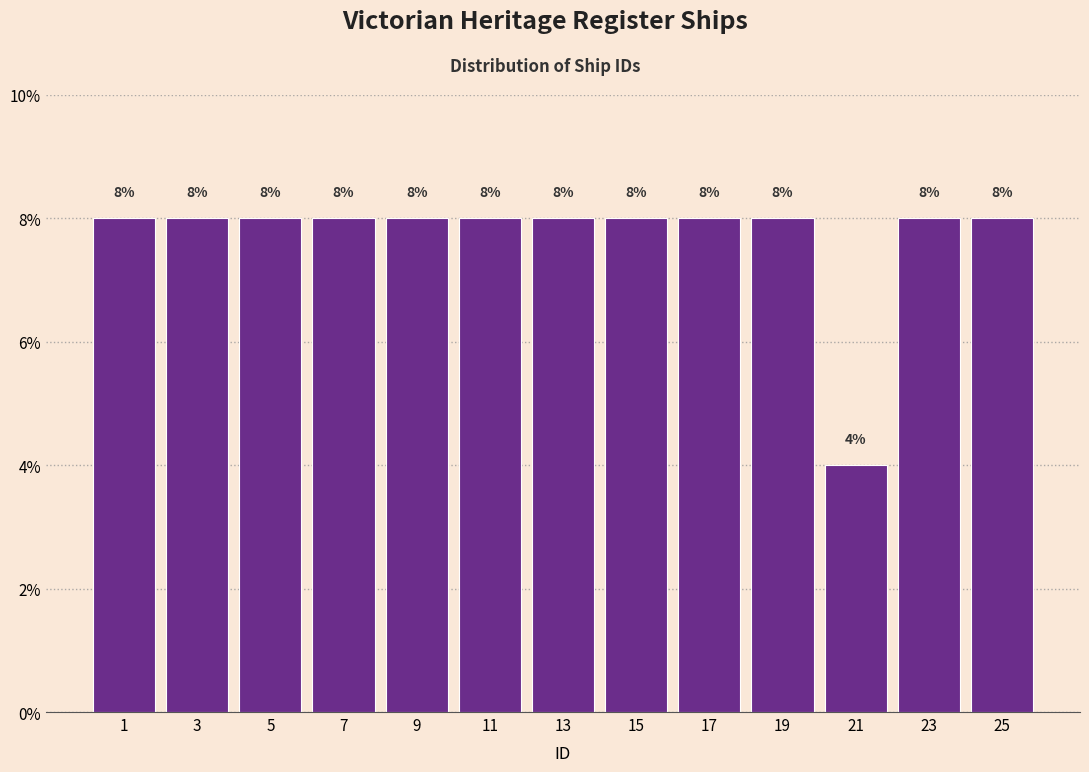

Reading right to left, extract all data points from this chart.

8	8	4	8	8	8	8	8	8	8	8	8	8